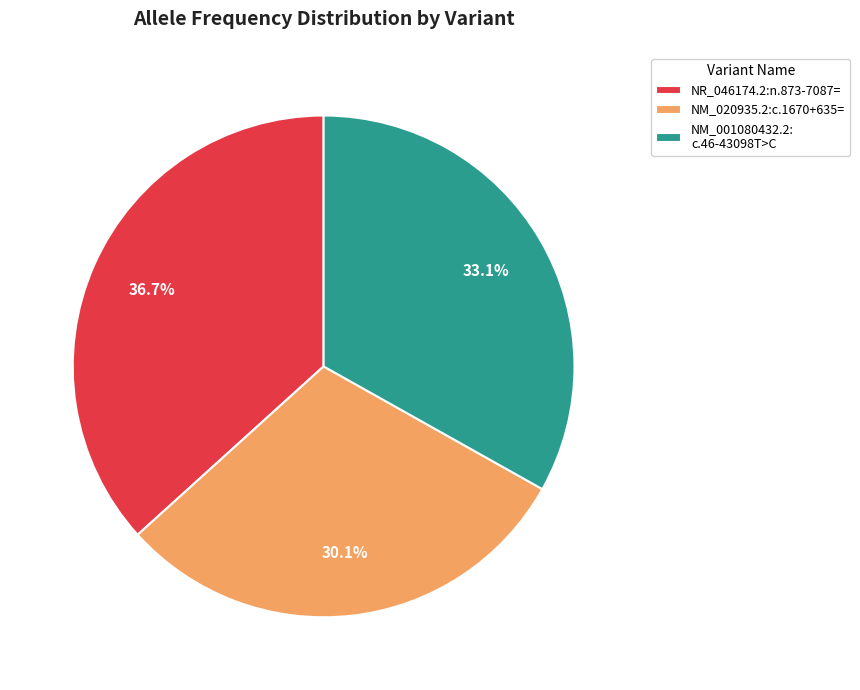

Rank the categories by value from lowest to highest.

NM_020935.2:c.1670+635=, NM_001080432.2: c.46-43098T>C, NR_046174.2:n.873-7087=